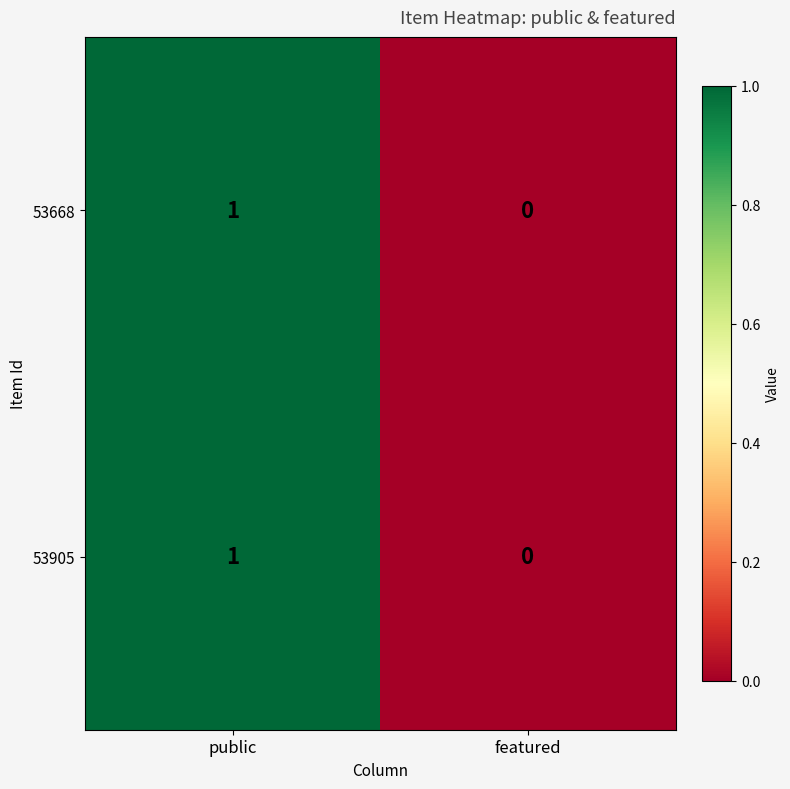

The 53668 series shows 1 at public. True or false?

True